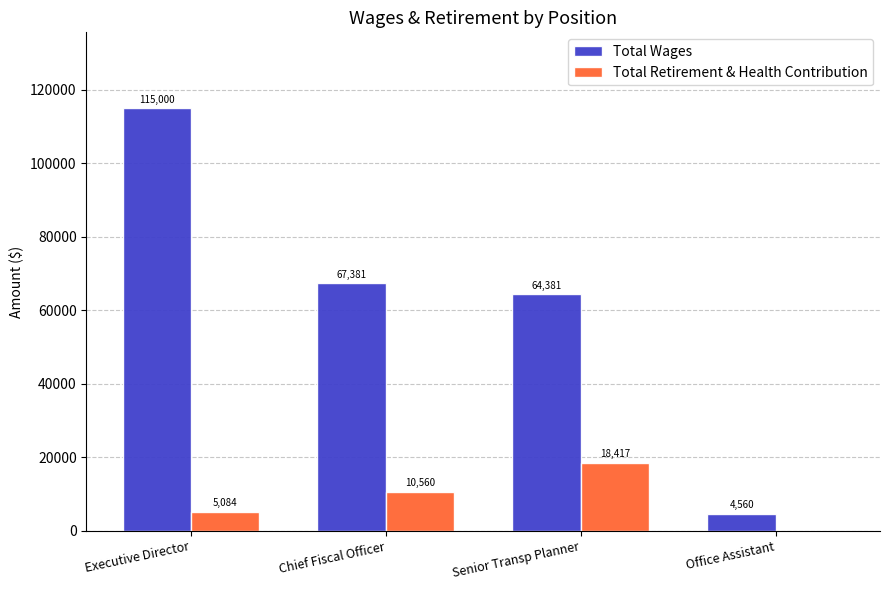

What is the difference between the Total Retirement & Health Contribution values at Office Assistant and Executive Director?

5084